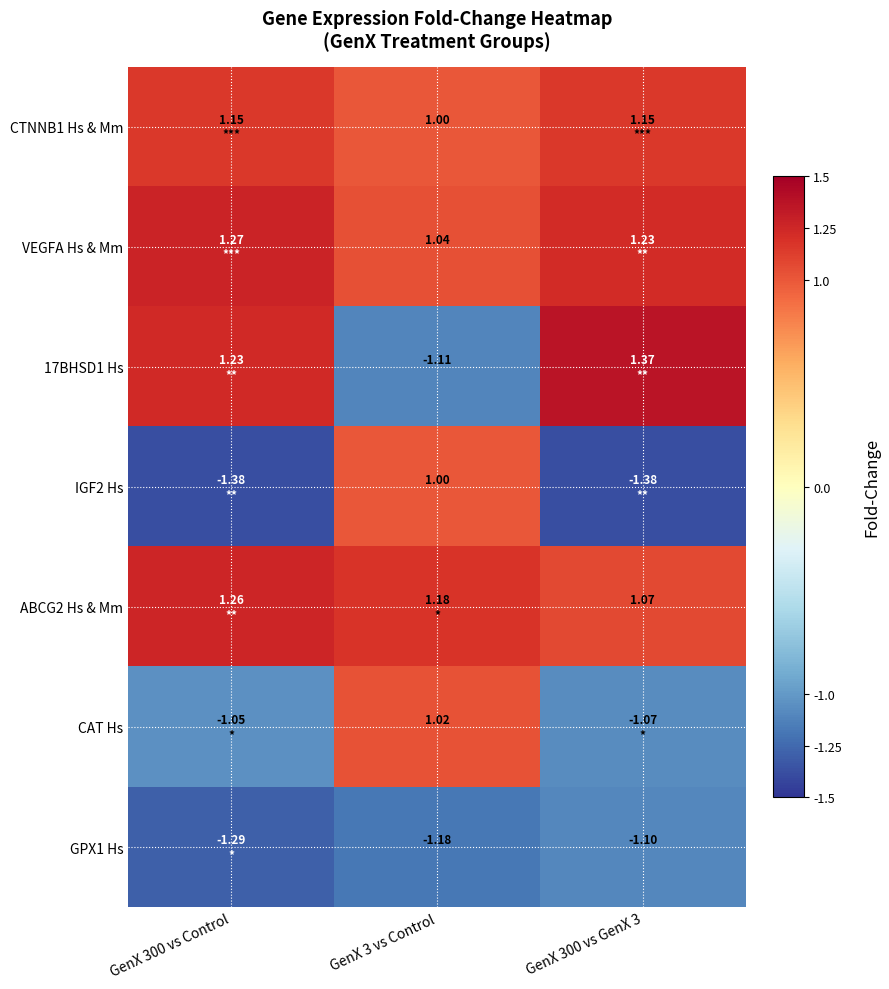

What is the total value across all series at GenX 300 vs Control?

1.2